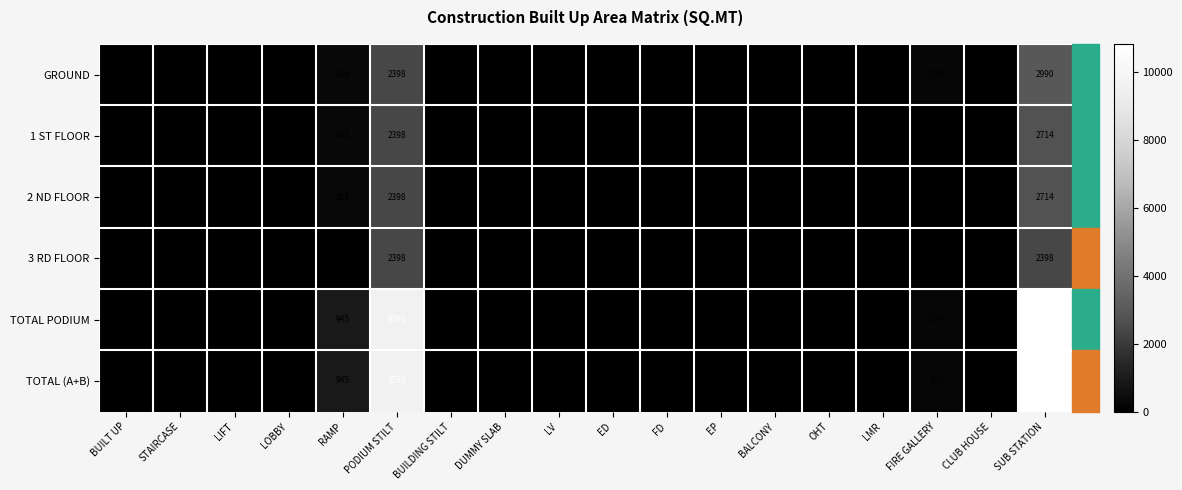

The value of 1 ST FLOOR at RAMP is 315. True or false?

True